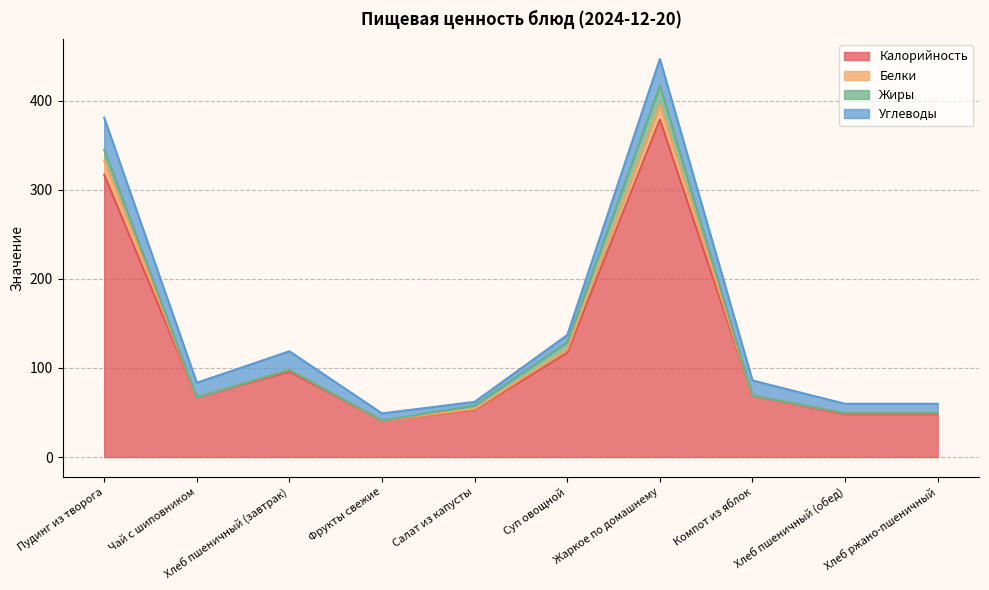

What is the value of the Калорийность point at the 8th from the left?

69.0